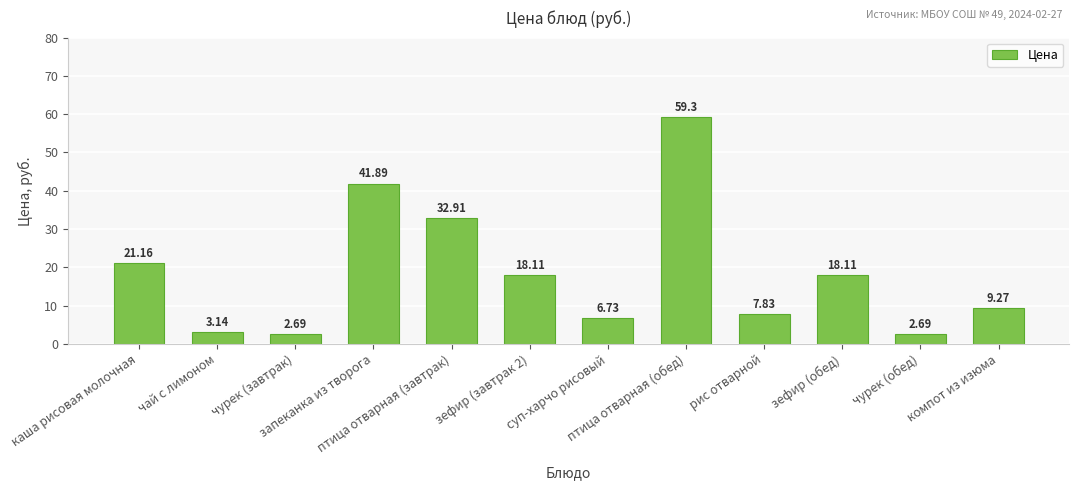

The value at компот из изюма is 6.2. True or false?

False